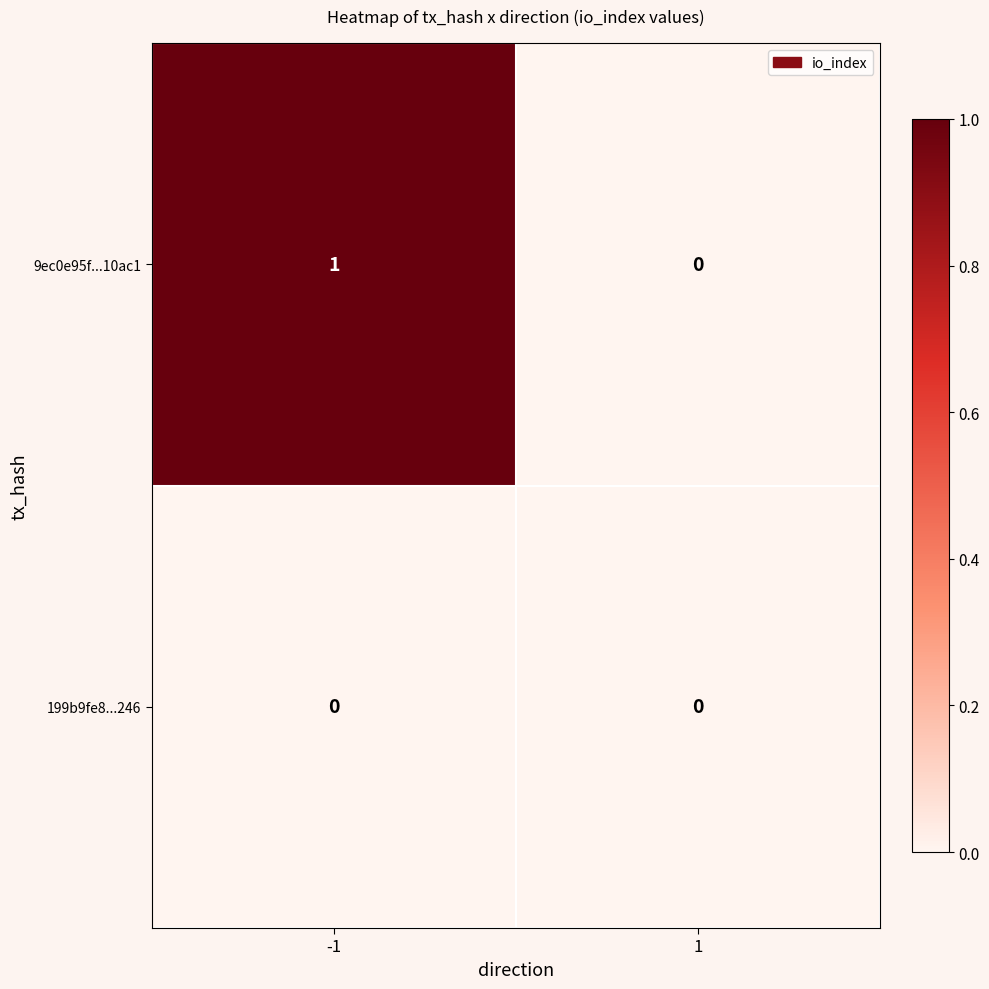

Is it true that 199b9fe8...246 equals 0 at -1?

True